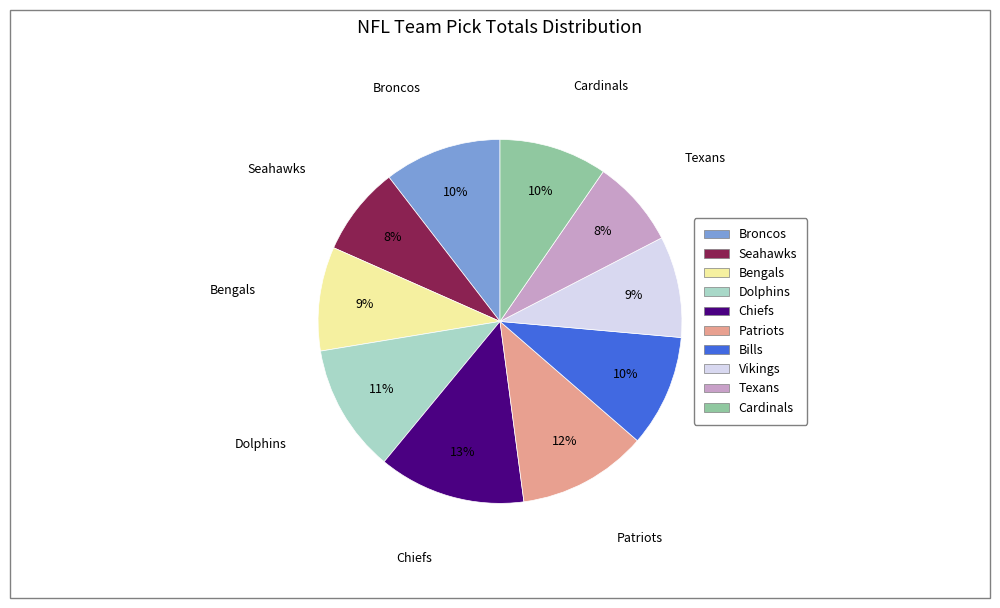

To the nearest percent, what is the difference between the Patriots and Seahawks slice percentages?

4%